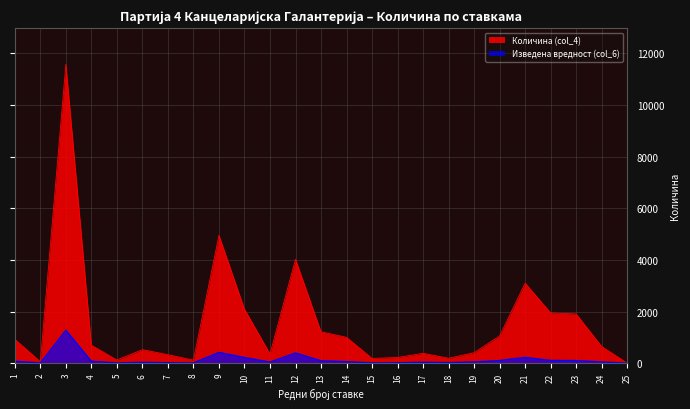

List the labels in order of value, largest first.

3, 9, 12, 21, 10, 22, 23, 13, 20, 14, 1, 4, 24, 6, 19, 17, 11, 7, 16, 18, 15, 5, 8, 2, 25